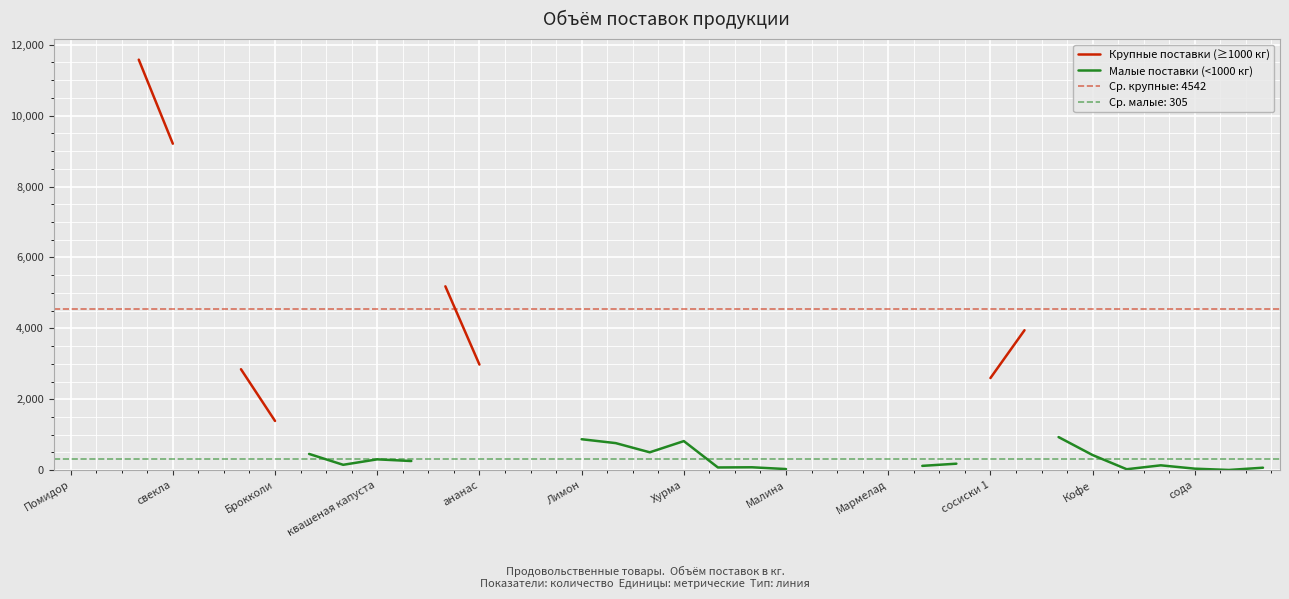

Between Кофе and 13, which is larger?

13